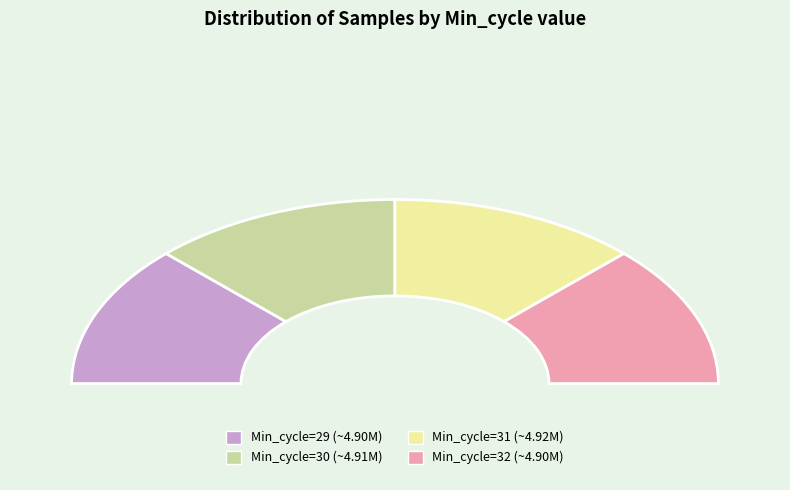

What percentage is the Min_cycle=32 slice, to the nearest percent?

25%